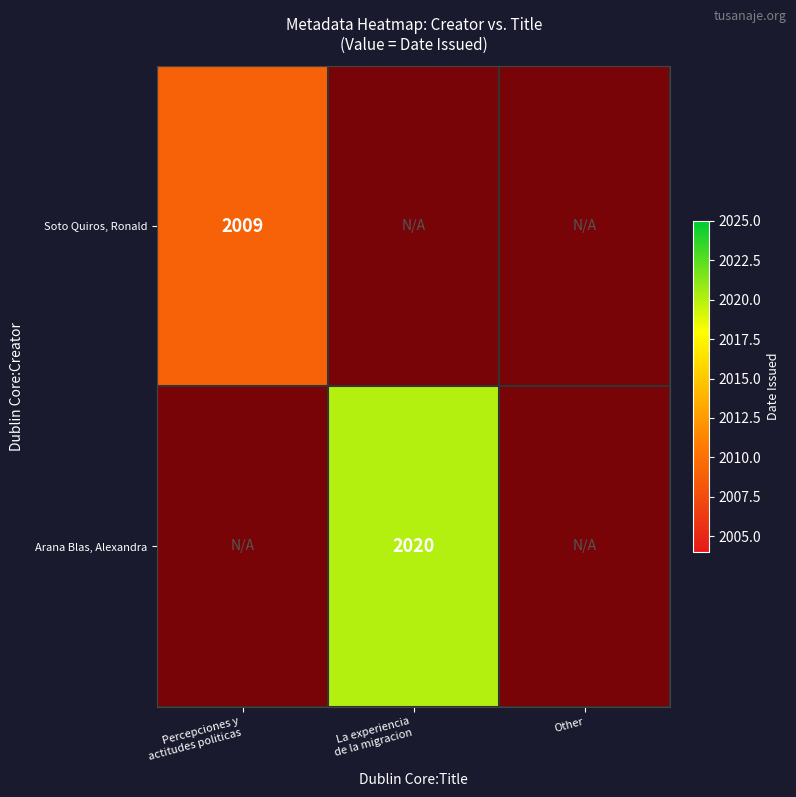

Between 0 and 1, which series saw the biggest shift?

Arana Blas, Alexandra